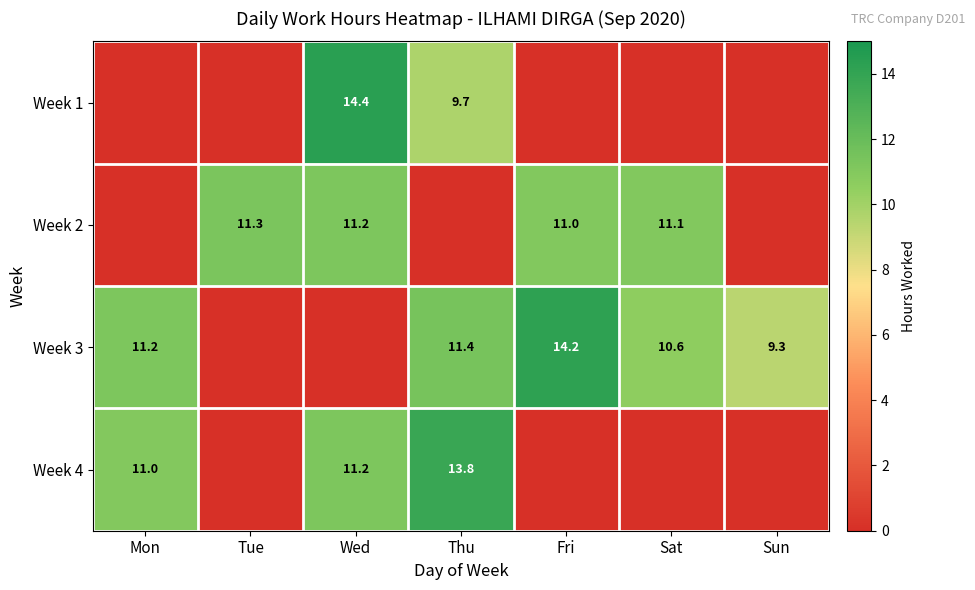

Is the value of Week 1 at Thu greater than the value of Week 2 at Fri?

No